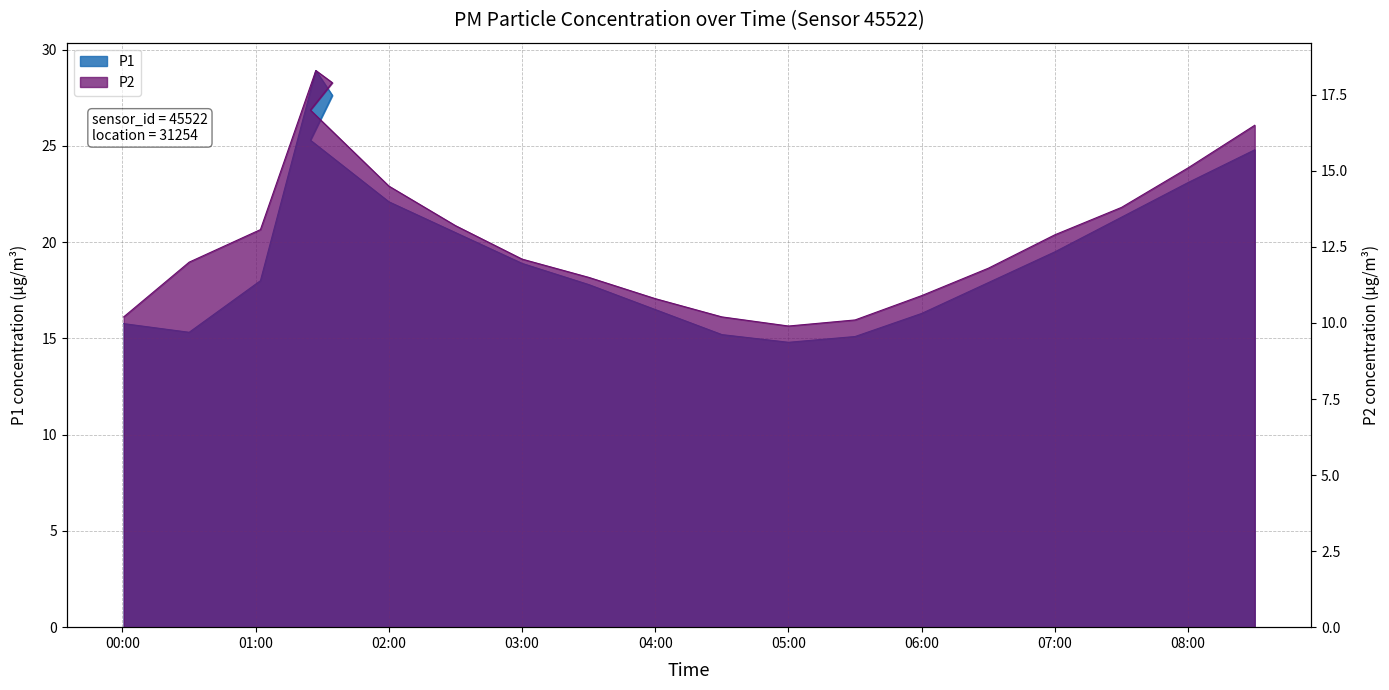

List the series in order of their overall mean, highest first.

P1, P2